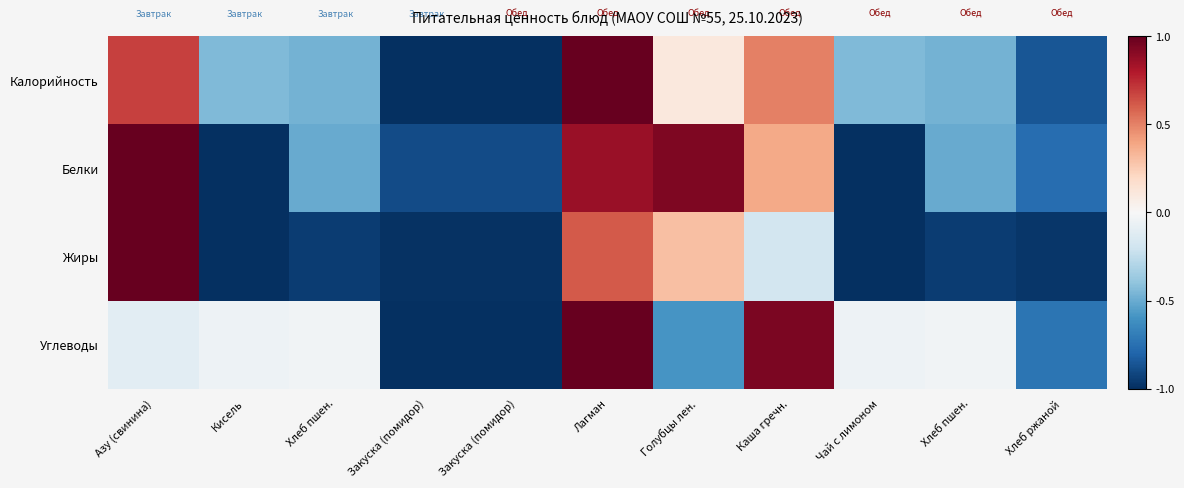

Which series has the largest range (max minus min)?

Калорийность